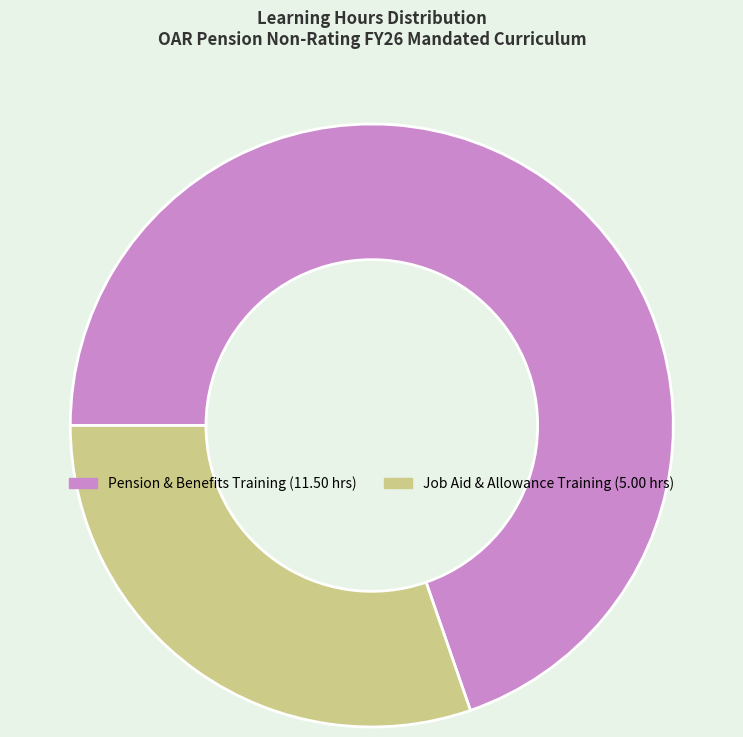

How many slices are in this pie chart?

2